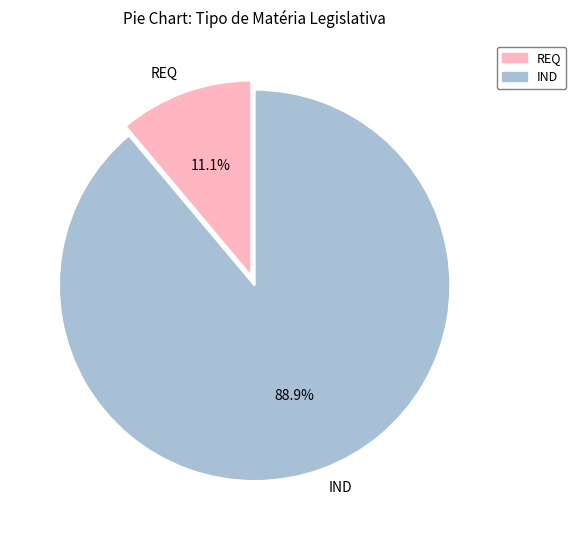

Approximately how many times larger is the value at IND compared to REQ?

8.0